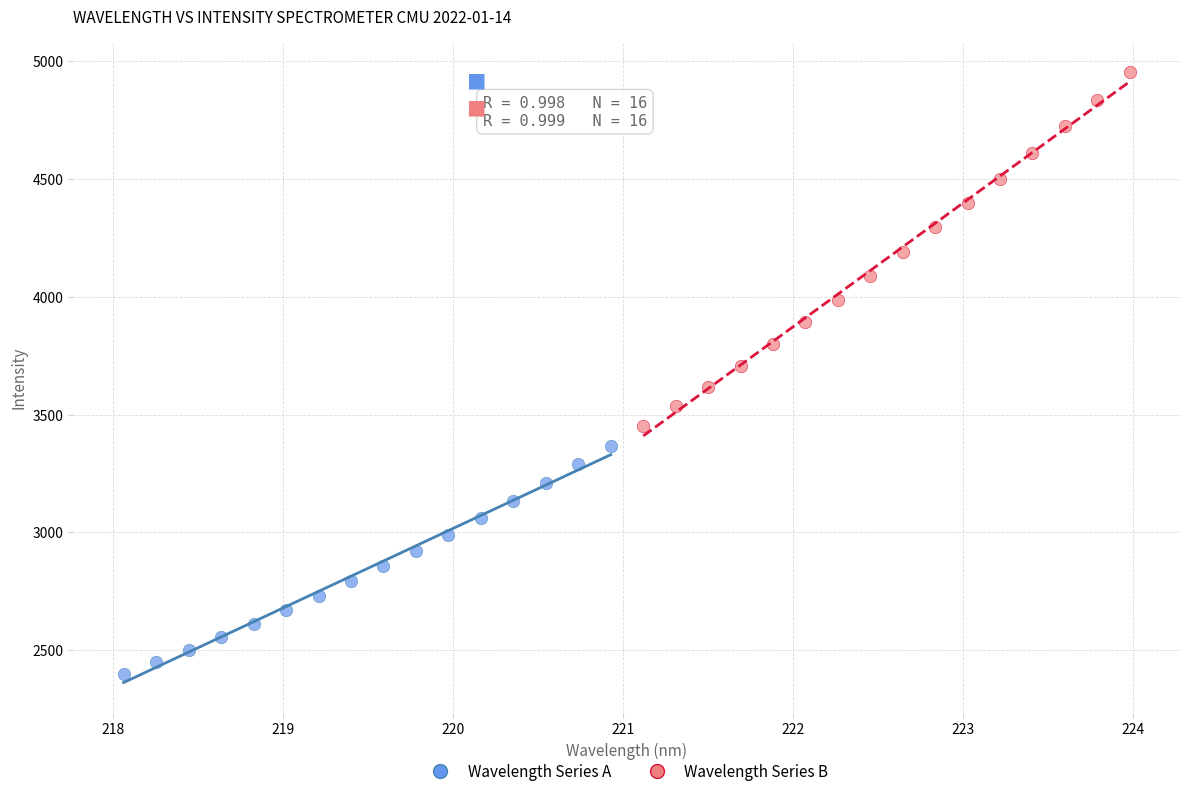

What are all the series names shown in the legend?

Wavelength Series A, Wavelength Series B